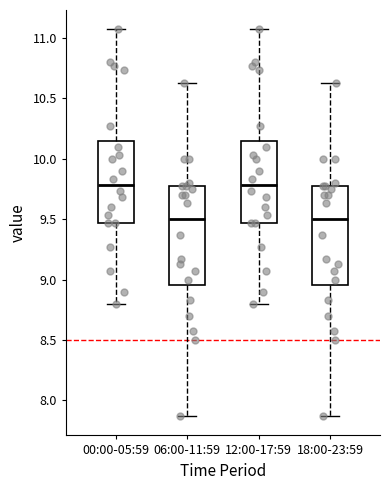

Reading left to right, read every box against the y-axis: the position of its median line, the range the box covers, and the ends of its whiskers. The values are not printed on the chart, so give them approximately, as read against the axis.

00:00-05:59: median 9.80, box 9.45 to 10.15, whiskers 8.80 to 11.05
06:00-11:59: median 9.50, box 8.95 to 9.75, whiskers 7.85 to 10.65
12:00-17:59: median 9.80, box 9.45 to 10.15, whiskers 8.80 to 11.05
18:00-23:59: median 9.50, box 8.95 to 9.75, whiskers 7.85 to 10.65